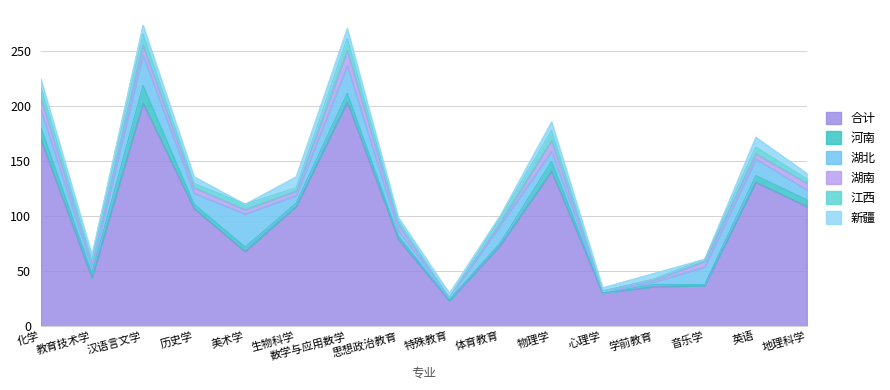

What is the label of the 3rd point from the right?

音乐学